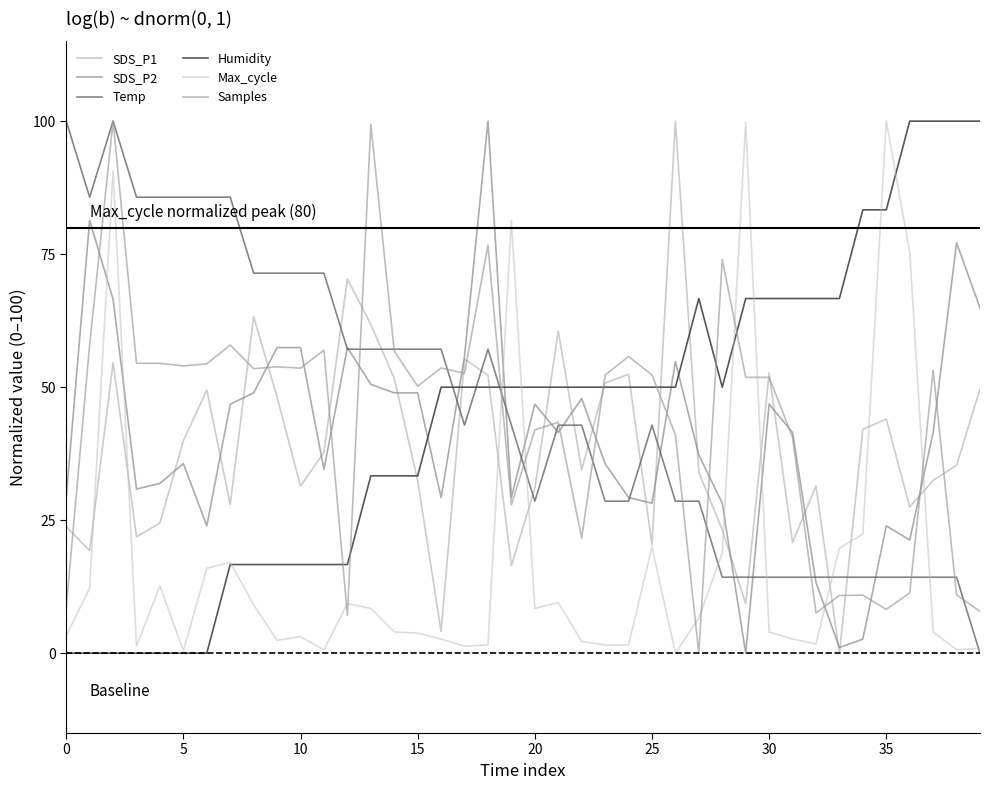

How many lines are shown in the chart?

6